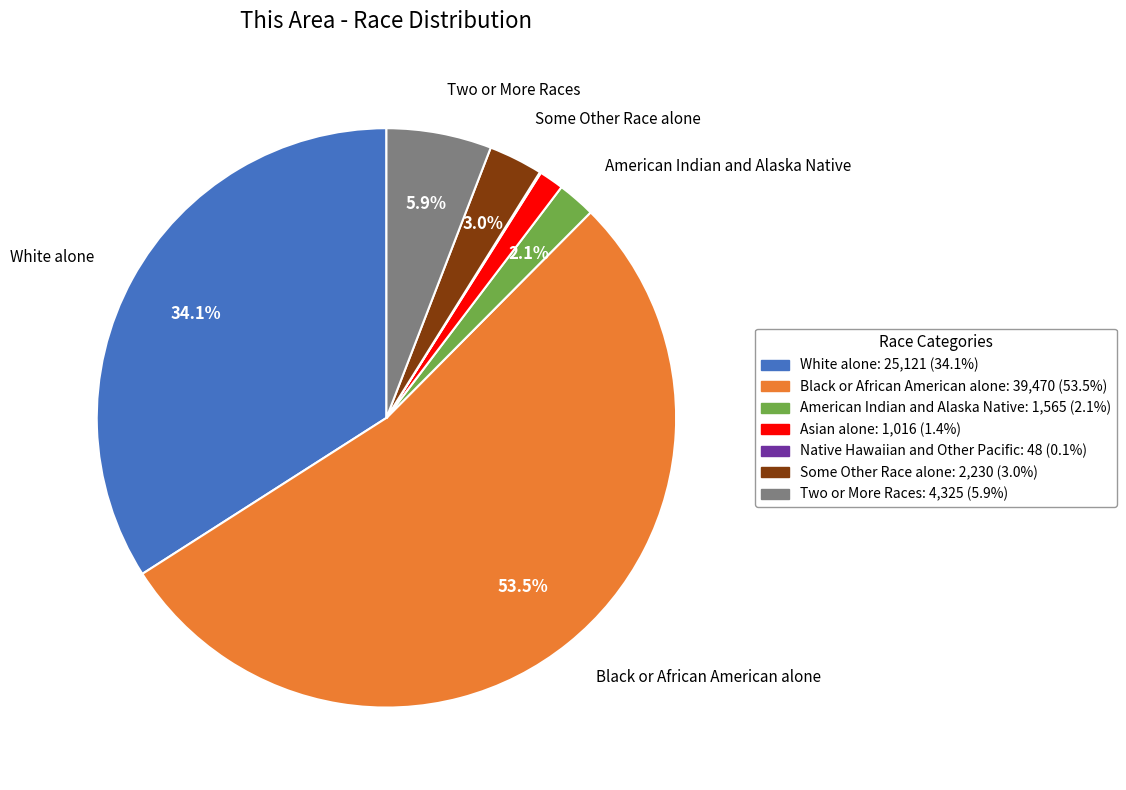

What portion of the pie excludes Two or More Races?

94.1%